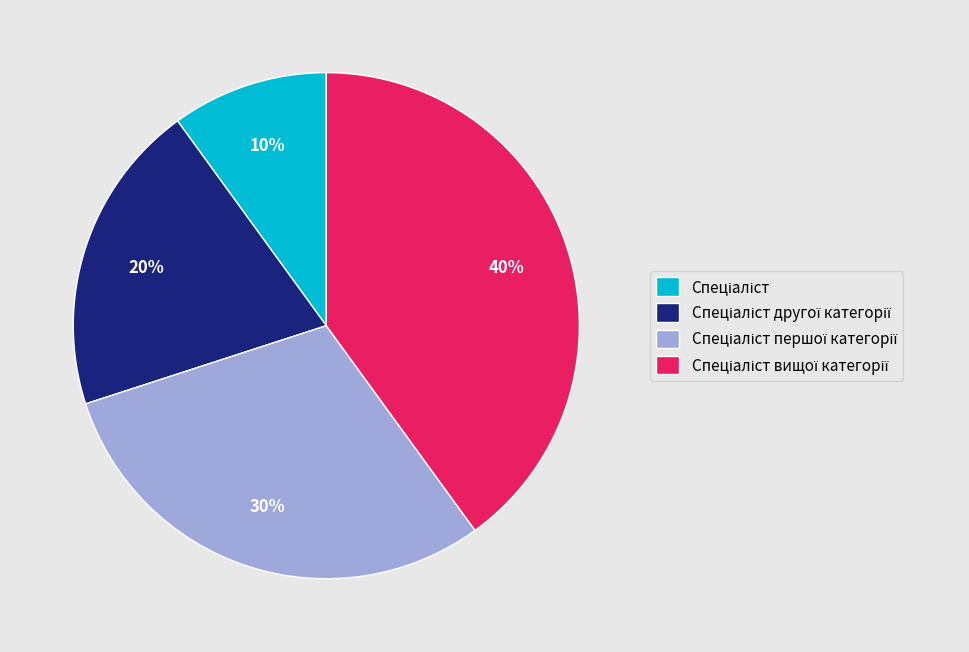

Is there any slice that represents more than half of the pie?

No